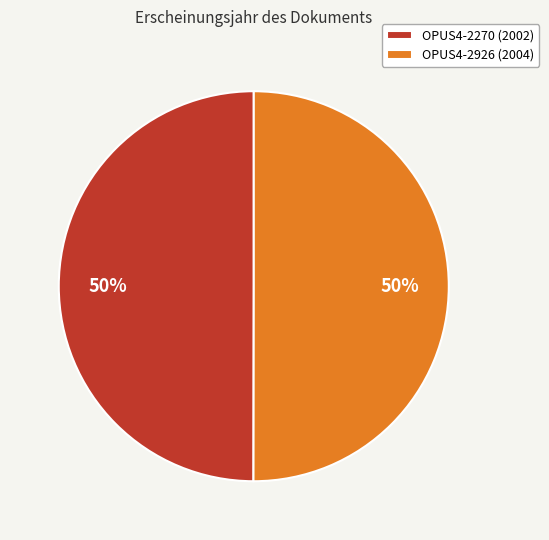

To the nearest percent, what portion does OPUS4-2926 represent?

50%